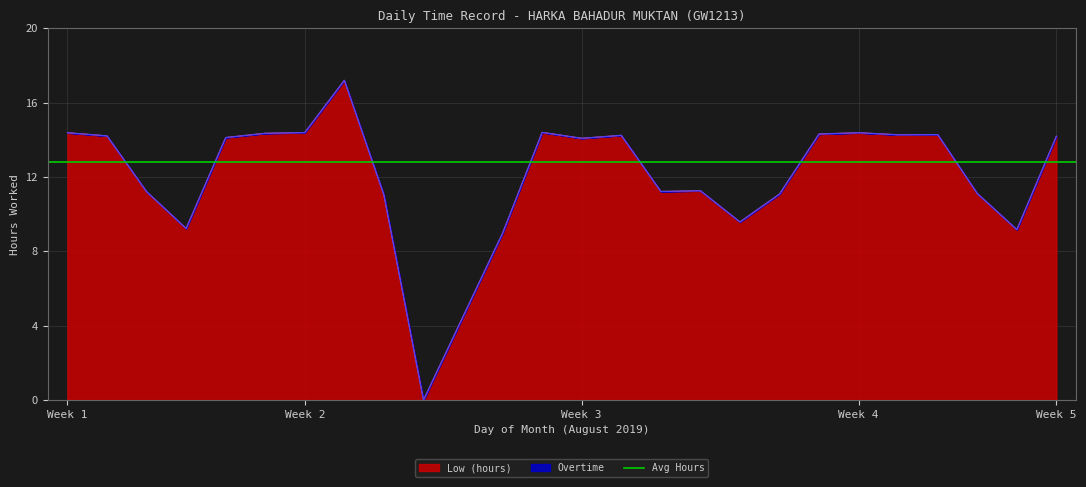

Which series has the widest spread of values?

Low (hours)